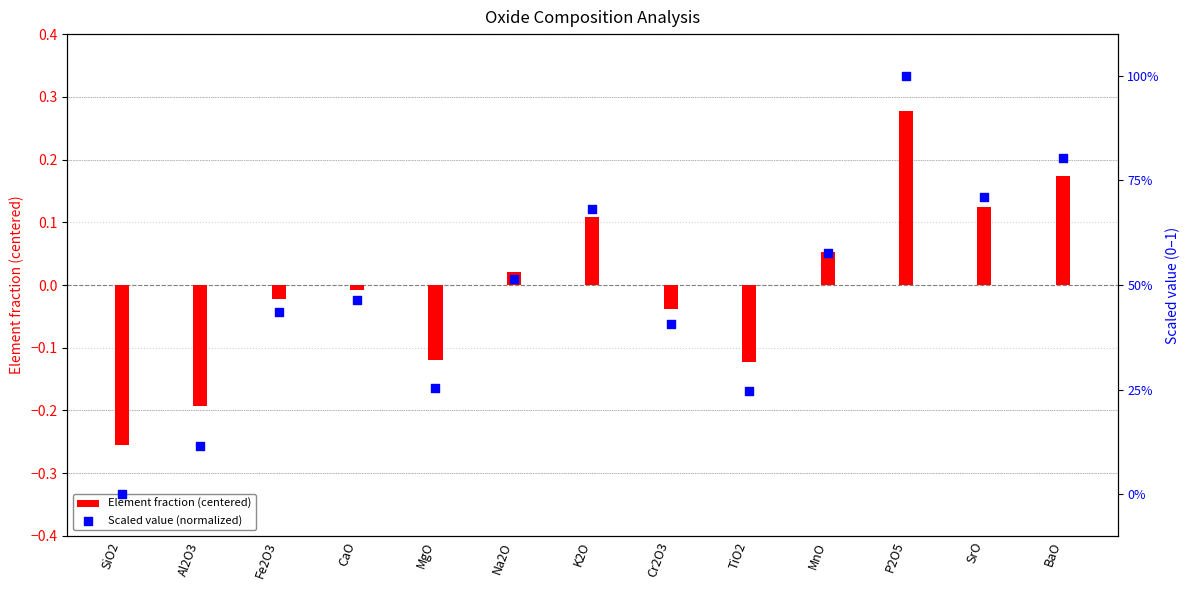

What is the total value across all series at Fe2O3?

0.4